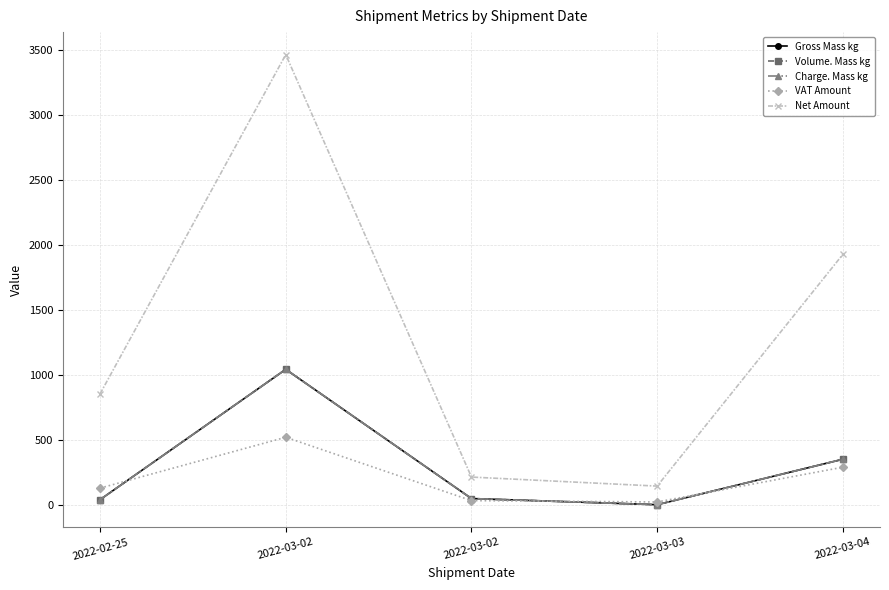

In Gross Mass kg, how many points are lower than both neighbors (excluding endpoints)?

1